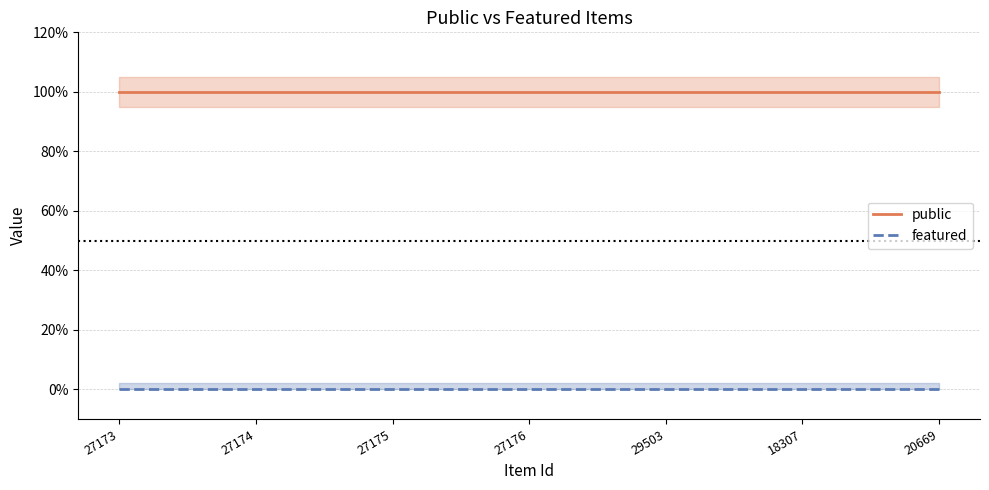

Does the chart display data point markers on the line(s)?

No